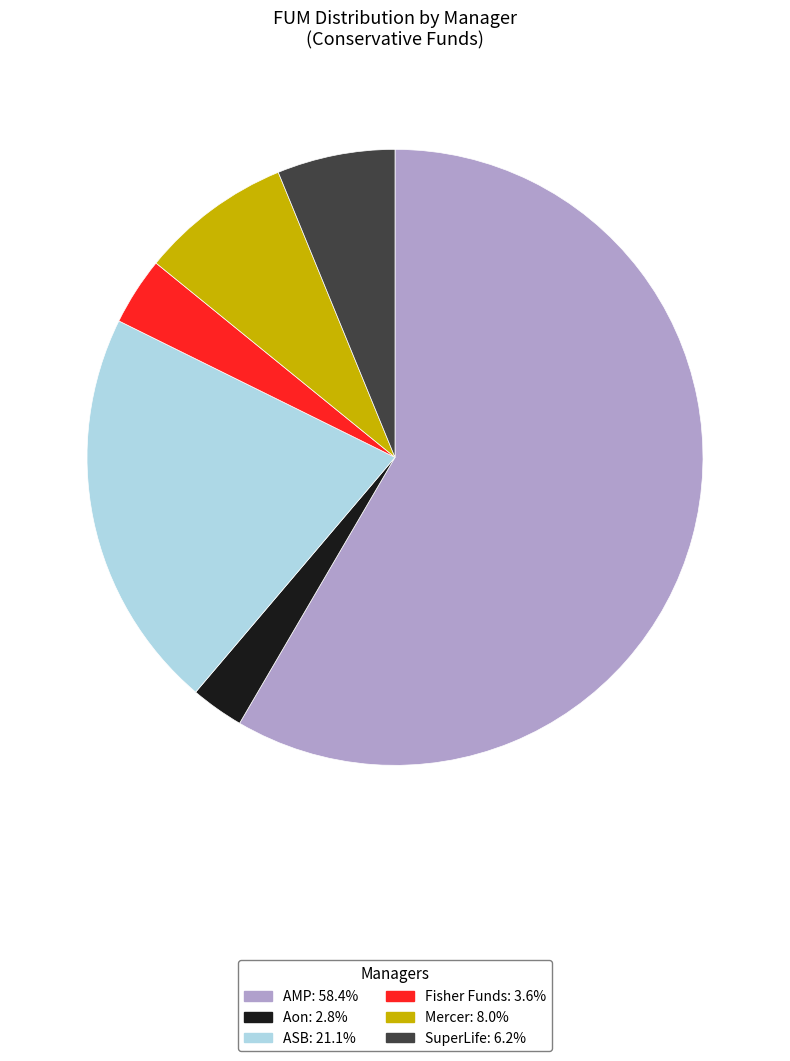

What is the largest slice in the pie chart?

AMP